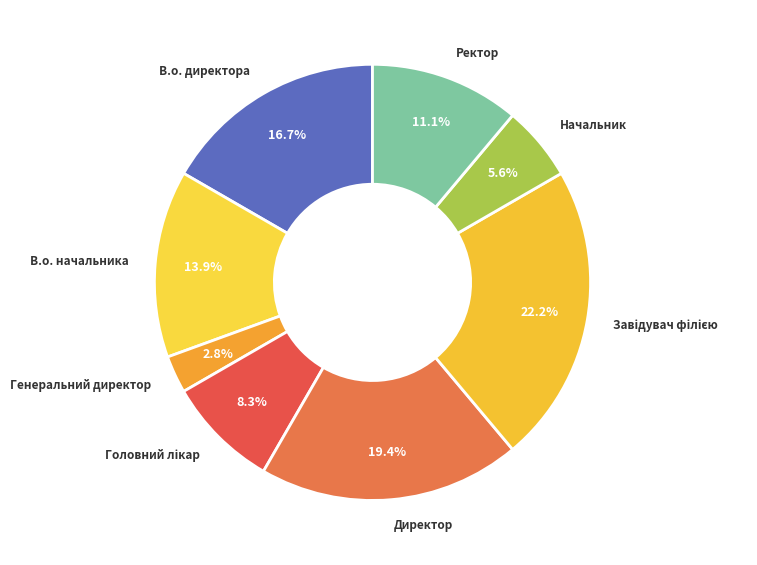

To the nearest percent, what percentage of the pie is Генеральний директор?

3%